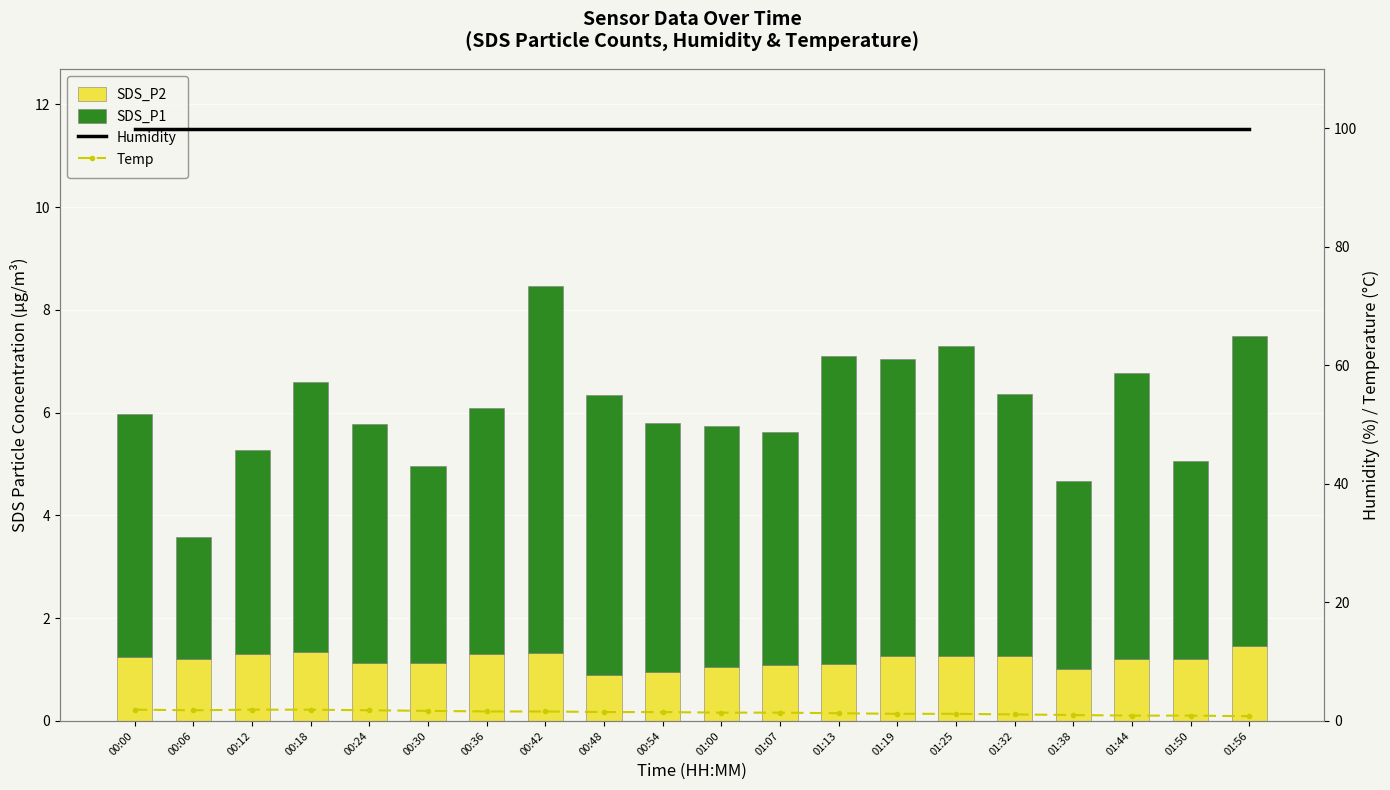

Rank the series by their maximum value, from highest to lowest.

Humidity, SDS_P1, Temp, SDS_P2